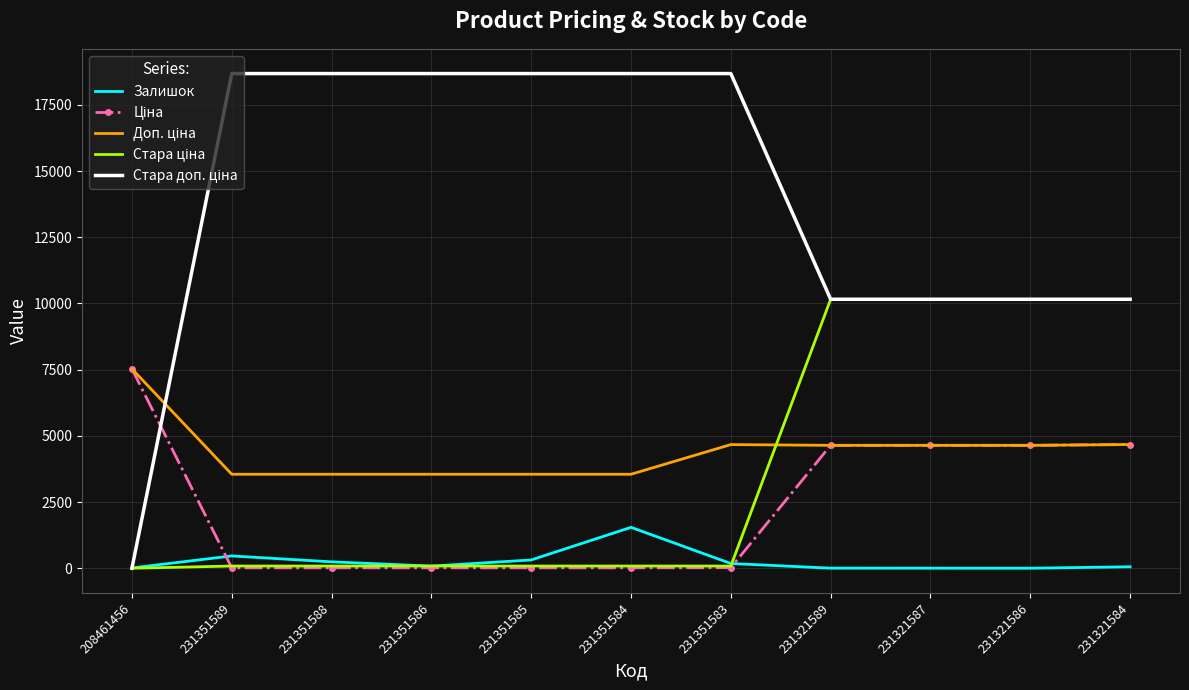

The value of Стара ціна at 231351588 is 115.2. True or false?

False